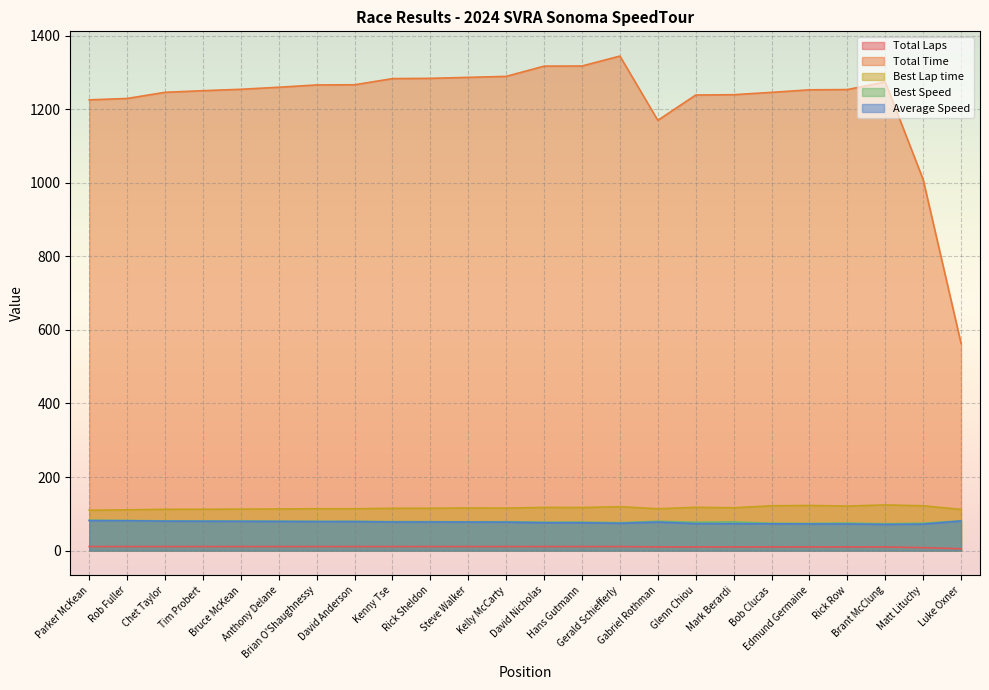

True or false: Total Laps and Best Speed cross at least once.

False